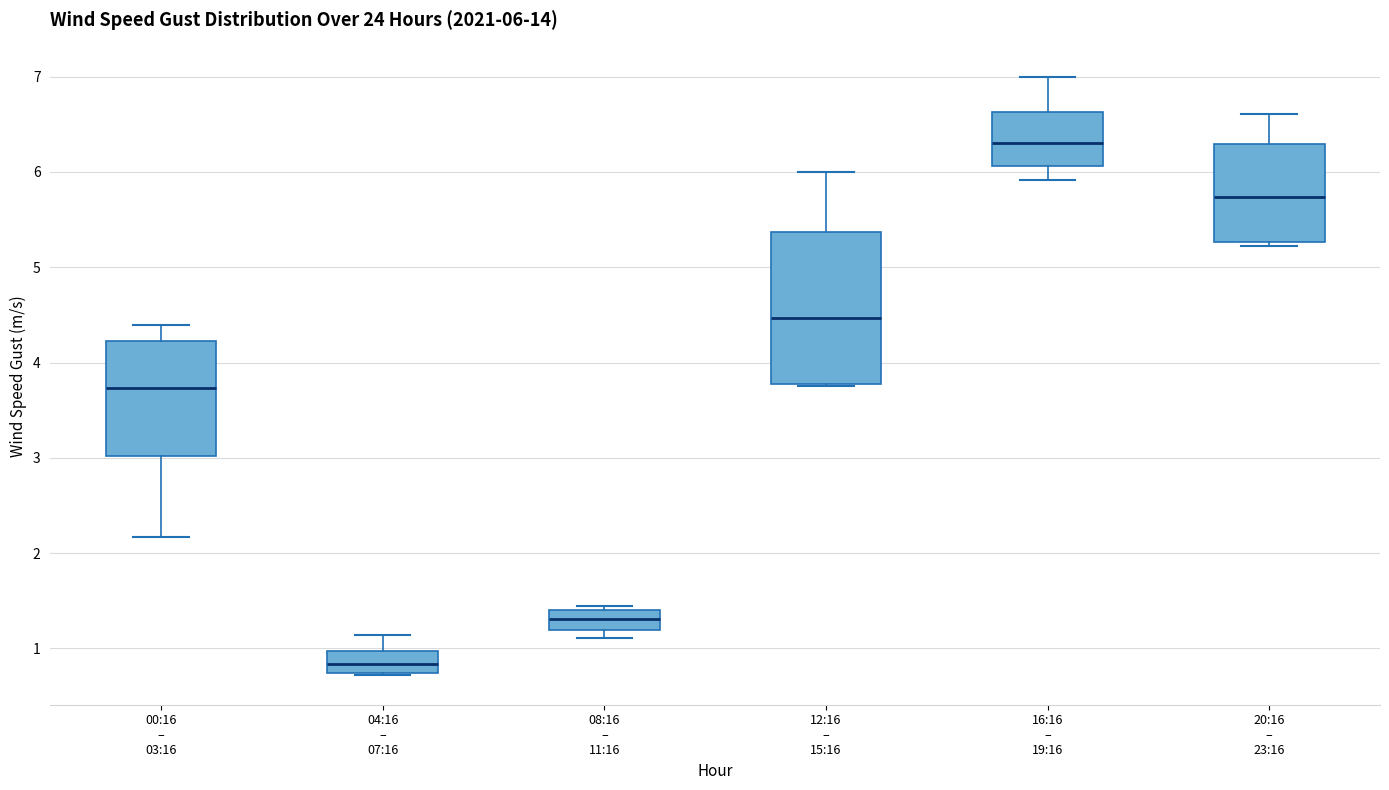

Which box has the highest median line?

16:16 – 19:16